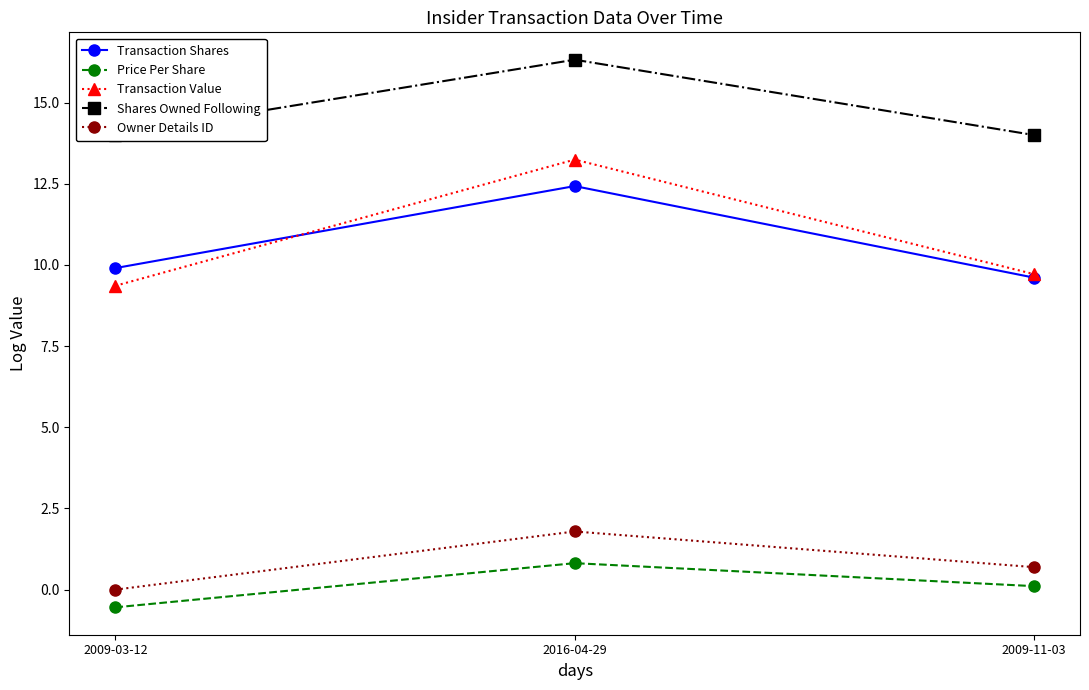

What is the value of the Transaction Value point at the 3rd from the left?

9.7